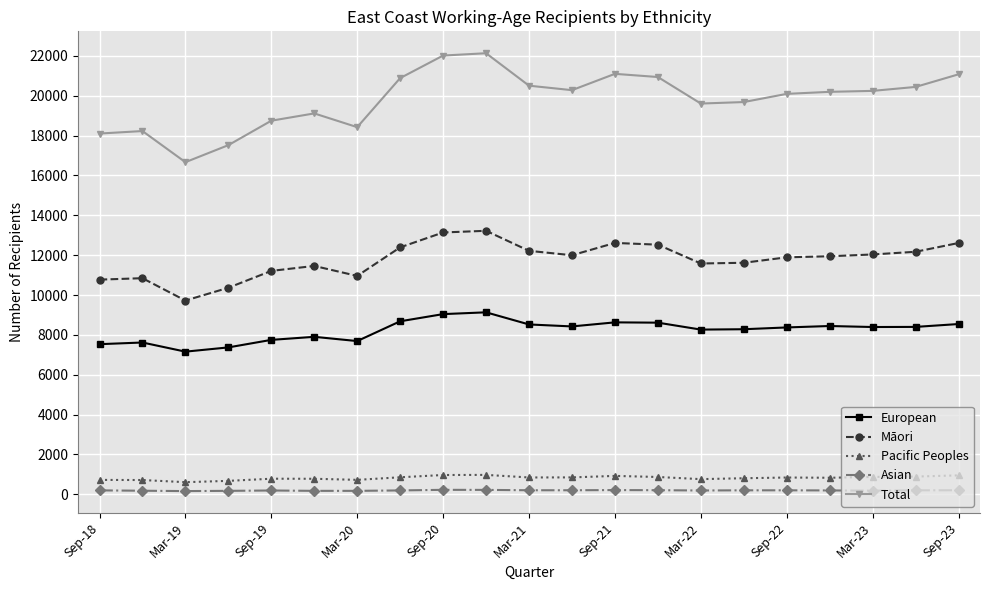

Which series has the largest range (max minus min)?

Total